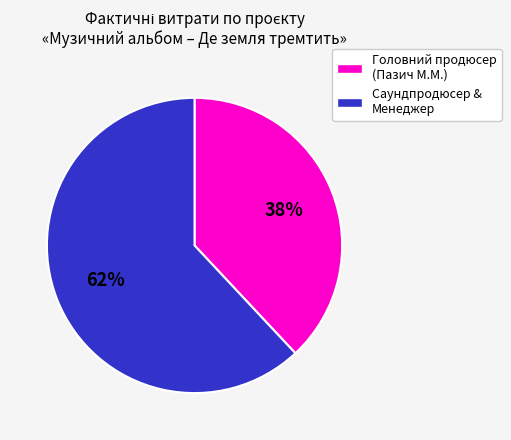

What is the ratio of the value at Саундпродюсер & Менеджер to the value at Головний продюсер (Пазич М.М.)?

1.6